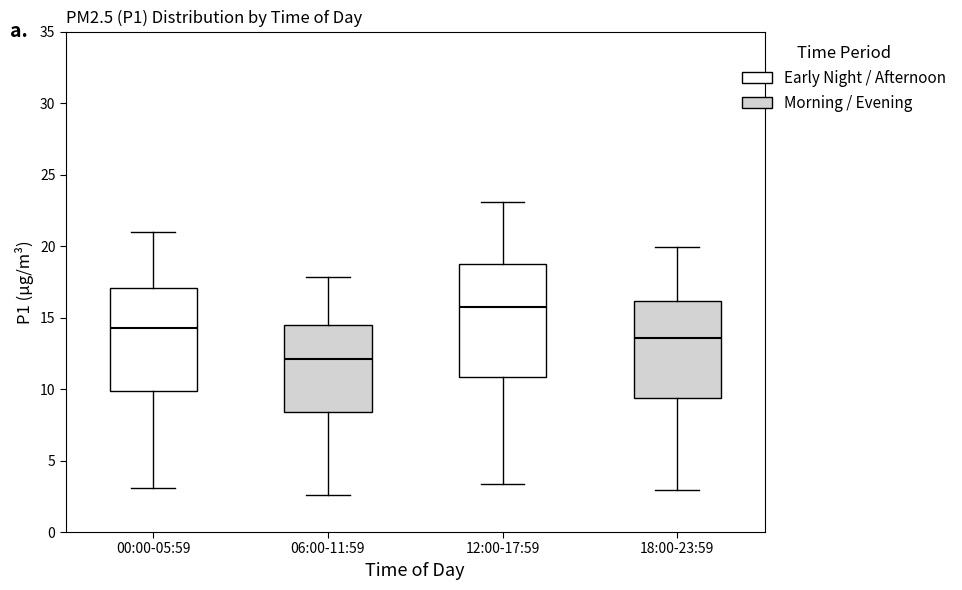

Where is the lower edge of the box for 12:00-17:59 on the y-axis? The values are not printed on the chart, so give them approximately, as read against the axis.

11.0